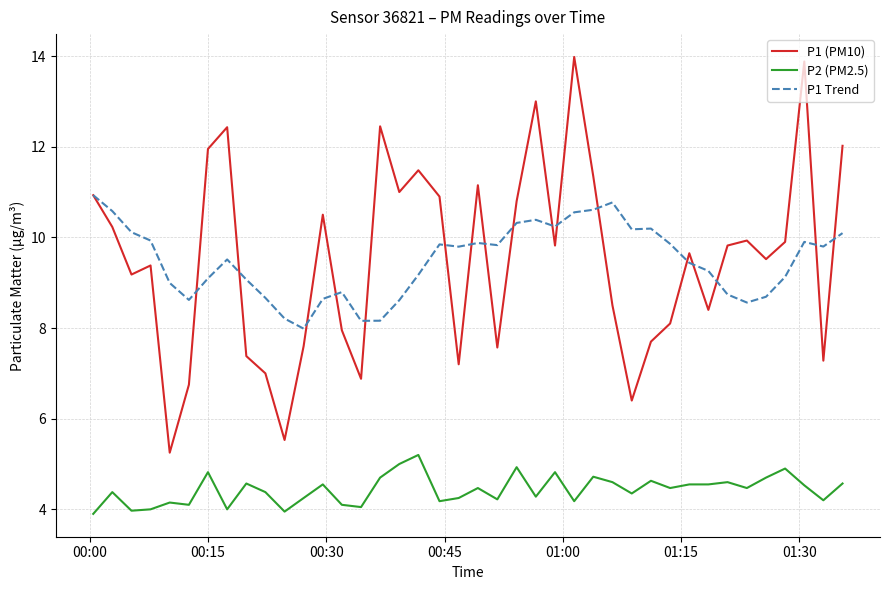

What is the average value of the P1 Trend series?

9.5